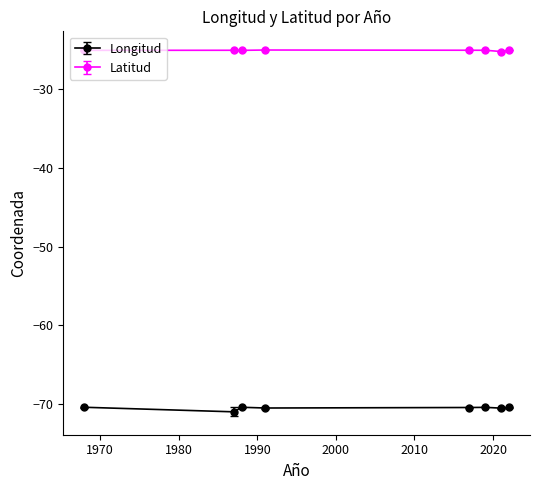

Which series has the largest total across all categories?

Latitud